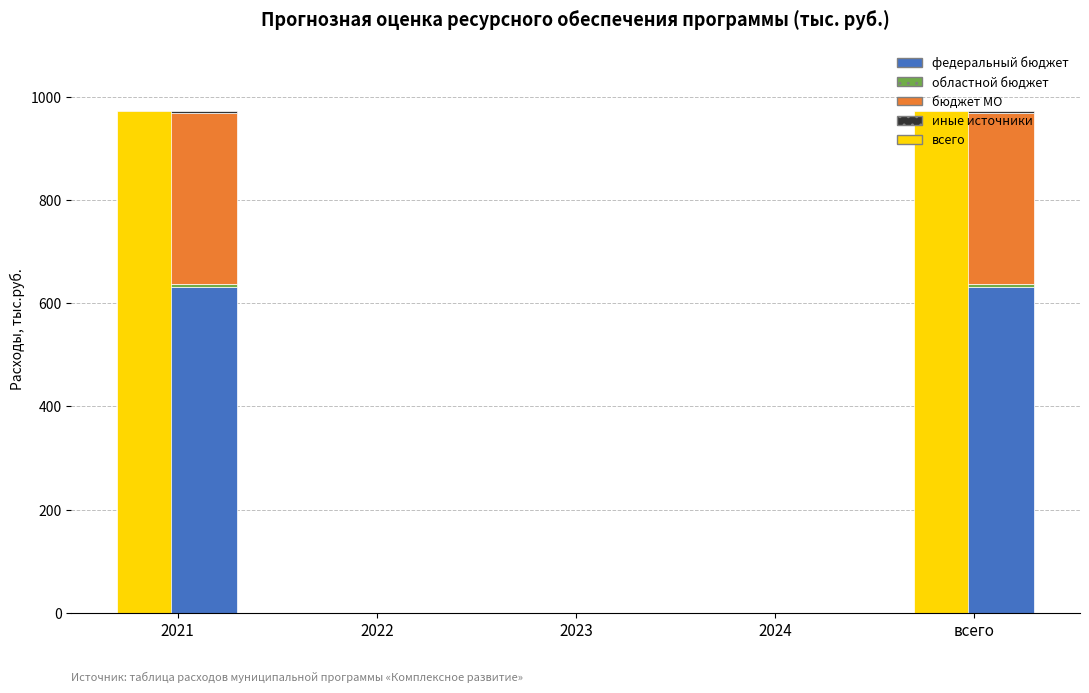

Which category has the highest value in the областной бюджет series?

2021